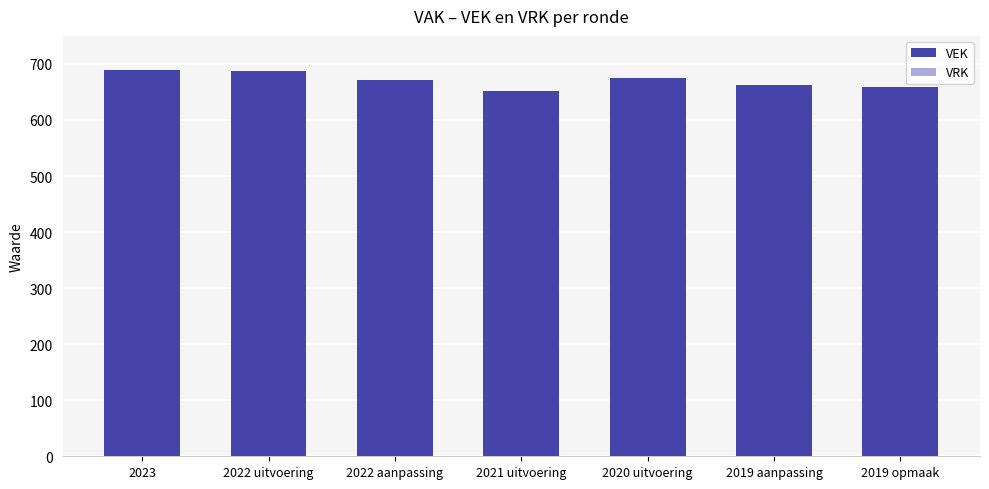

What is the value of the 3rd bar from the left?

672